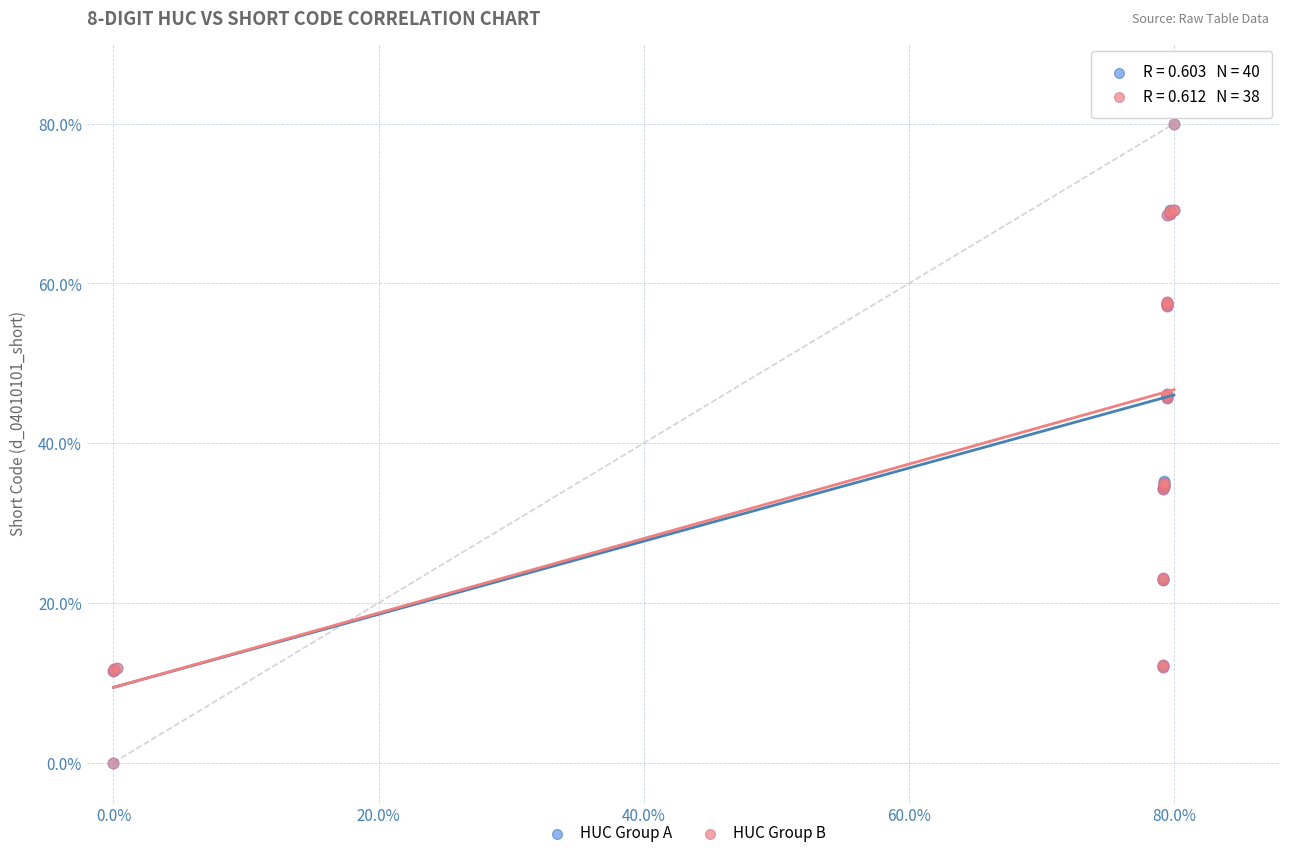

What are all the series names shown in the legend?

HUC Group A, HUC Group B